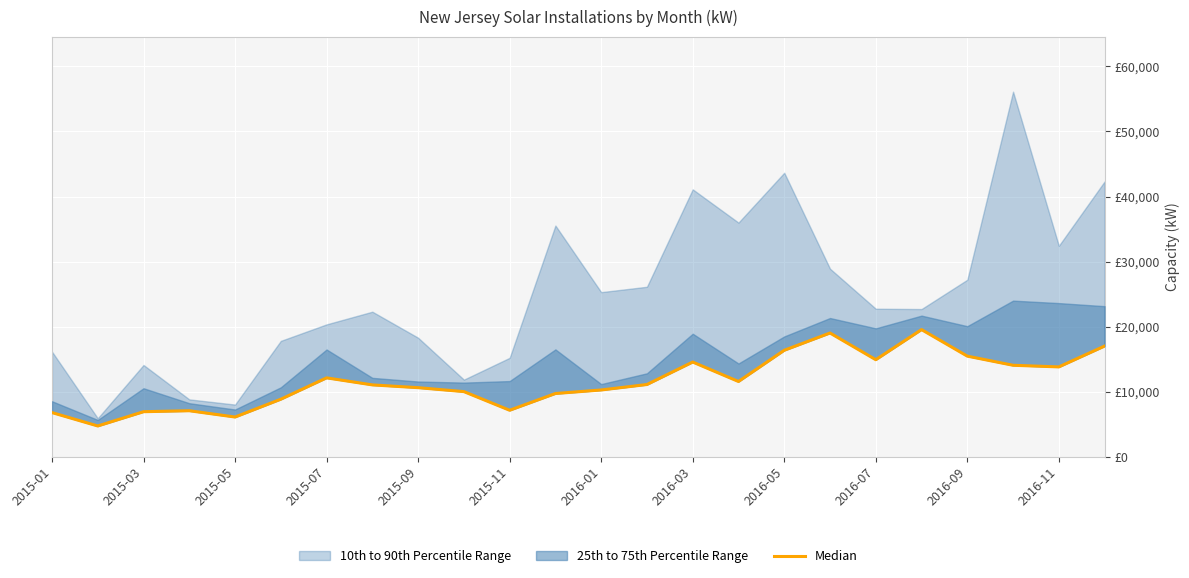

What is the value of the 15th point from the left?

14552.9